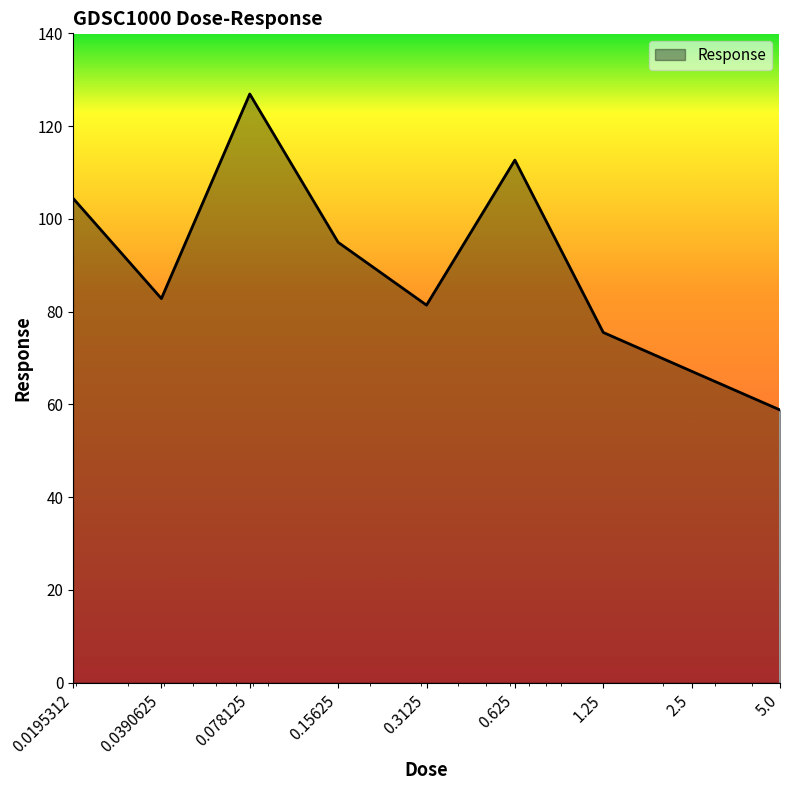

What is the minimum value shown in the chart?

58.8